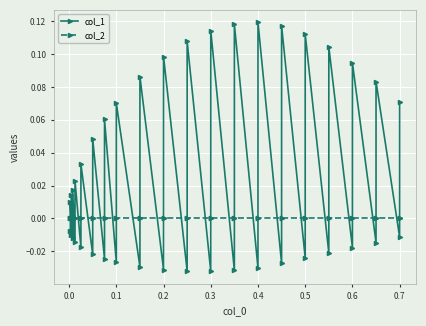

Reading left to right, transcribe all the data shown in this chart.

col_1: -0.0	0.0	-0.0	0.0	-0.0	0.0	-0.0	0.0	-0.0	0.0	-0.0	0.0	-0.0	0.1	-0.0	0.1	-0.0	0.1	-0.0	0.1	-0.0	0.1	-0.0	0.1	-0.0	0.1	-0.0	0.1	-0.0	0.1	-0.0	0.1	-0.0	0.1	-0.0	0.1	-0.0	0.1	-0.0	0.1
col_2: 0.0	0.0	0.0	0.0	0.0	0.0	0.0	0.0	0.0	0.0	0.0	0.0	0.0	0.0	0.0	0.0	0.0	0.0	0.0	0.0	0.0	0.0	0.0	0.0	0.0	0.0	0.0	0.0	0.0	0.0	0.0	0.0	0.0	0.0	0.0	0.0	0.0	0.0	0.0	0.0